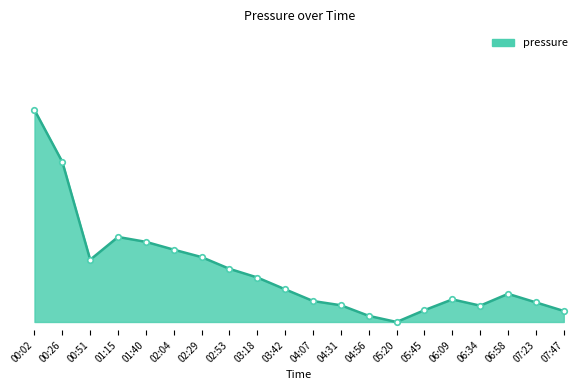

Approximately how many times larger is the value at 00:26 compared to 02:53?

3.0